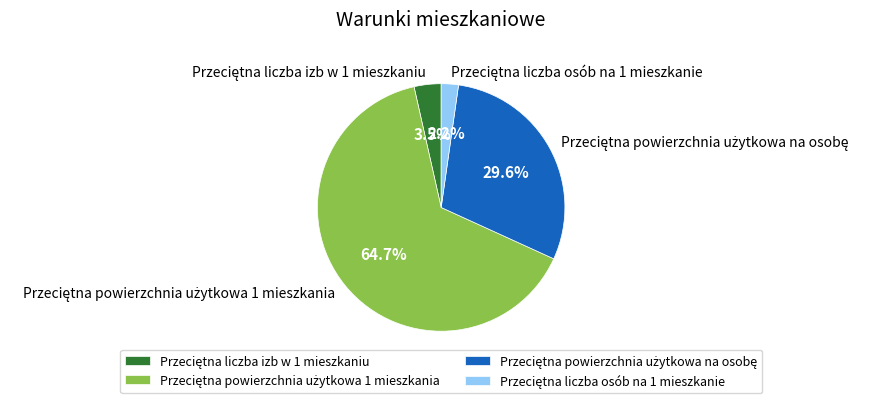

Does any single category account for the majority?

Yes